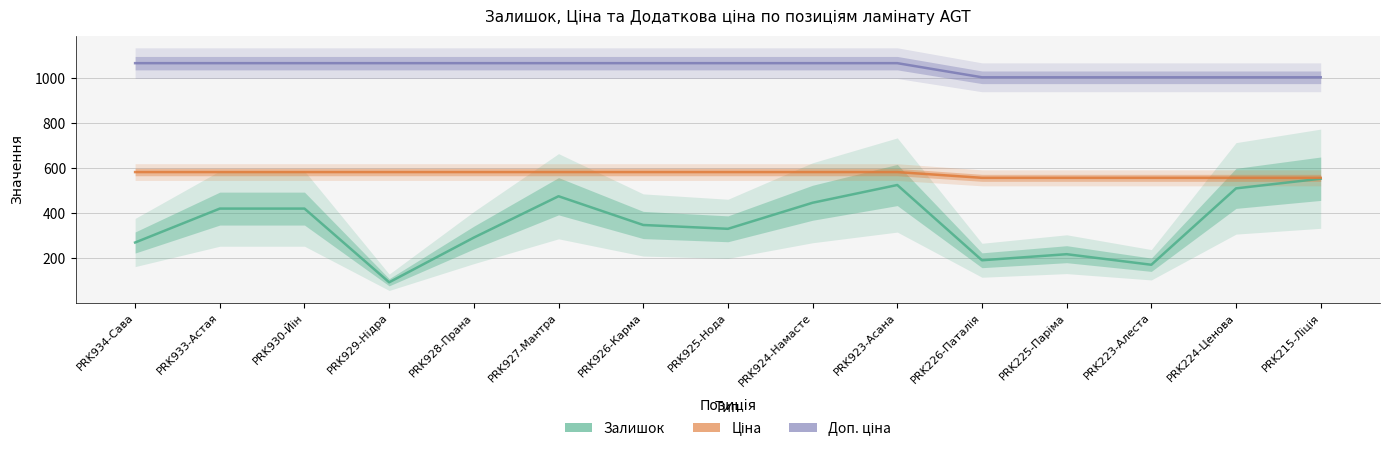

Reading right to left, what are all the values shown in this chart?

Залишок: PRK215-Ліція=552.0	PRK224-Ценова=509.0	PRK223-Алеста=169.0	PRK225-Паріма=216.0	PRK226-Паталія=189.0	PRK923-Асана=524.0	PRK924-Намасте=445.0	PRK925-Нода=329.0	PRK926-Карма=346.0	PRK927-Мантра=474.0	PRK928-Прана=290.0	PRK929-Нідра=91.0	PRK930-Йін=419.0	PRK933-Астая=419.0	PRK934-Сава=268.0
Ціна: PRK215-Ліція=556.0	PRK224-Ценова=556.0	PRK223-Алеста=556.0	PRK225-Паріма=556.0	PRK226-Паталія=556.0	PRK923-Асана=581.5	PRK924-Намасте=581.5	PRK925-Нода=581.5	PRK926-Карма=581.5	PRK927-Мантра=581.5	PRK928-Прана=581.5	PRK929-Нідра=581.5	PRK930-Йін=581.5	PRK933-Астая=581.5	PRK934-Сава=581.5
Доп. ціна: PRK215-Ліція=1003.4	PRK224-Ценова=1003.4	PRK223-Алеста=1003.4	PRK225-Паріма=1003.4	PRK226-Паталія=1003.4	PRK923-Асана=1066.3	PRK924-Намасте=1066.3	PRK925-Нода=1066.3	PRK926-Карма=1066.3	PRK927-Мантра=1066.3	PRK928-Прана=1066.3	PRK929-Нідра=1066.3	PRK930-Йін=1066.3	PRK933-Астая=1066.3	PRK934-Сава=1066.3